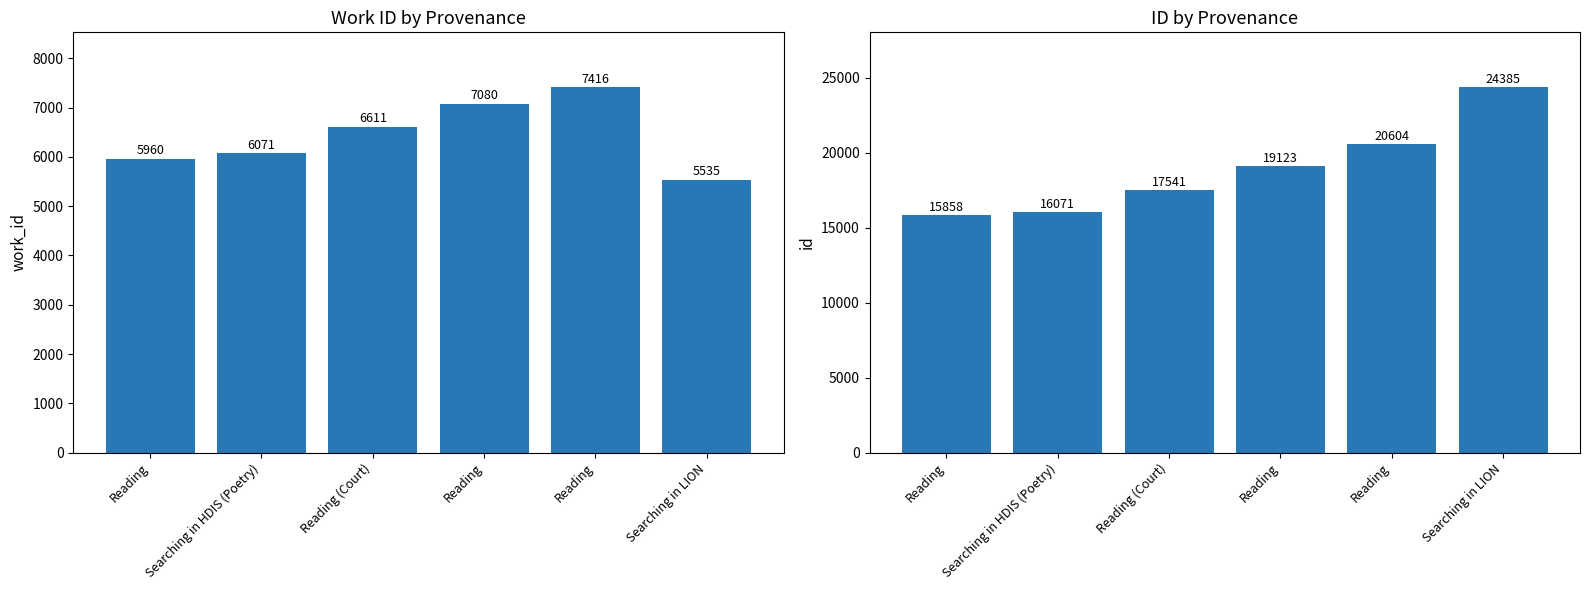

What is the maximum value shown in the chart?

24385